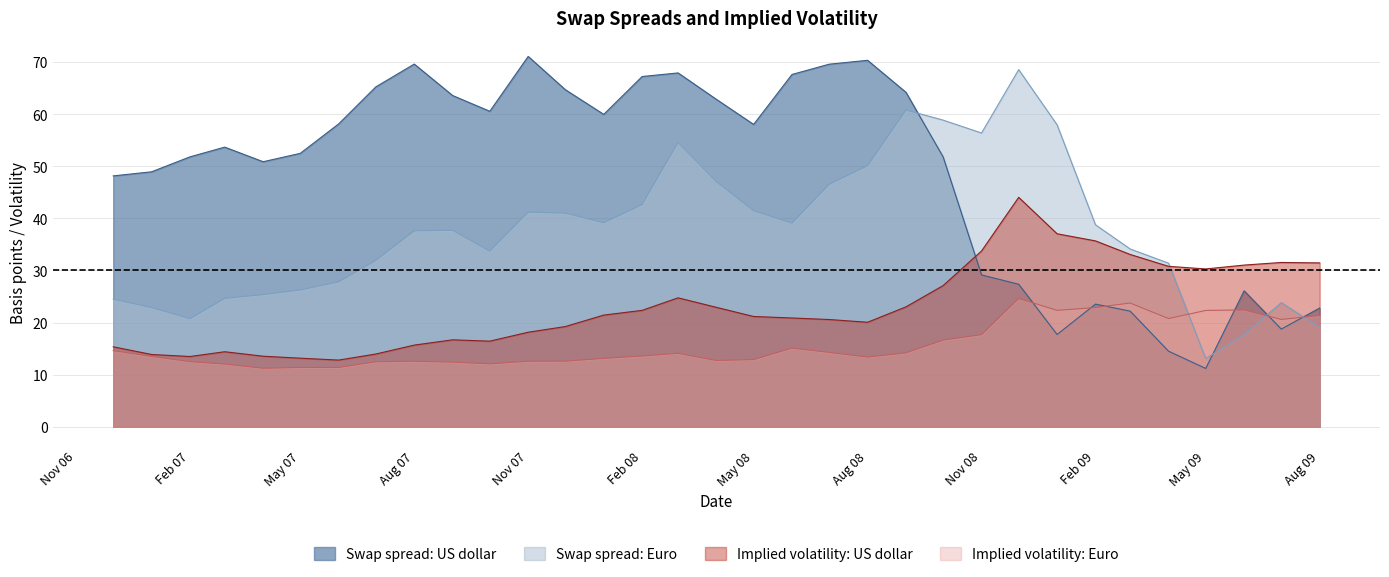

At which label does Implied volatility: Euro reach its minimum?

2007-04